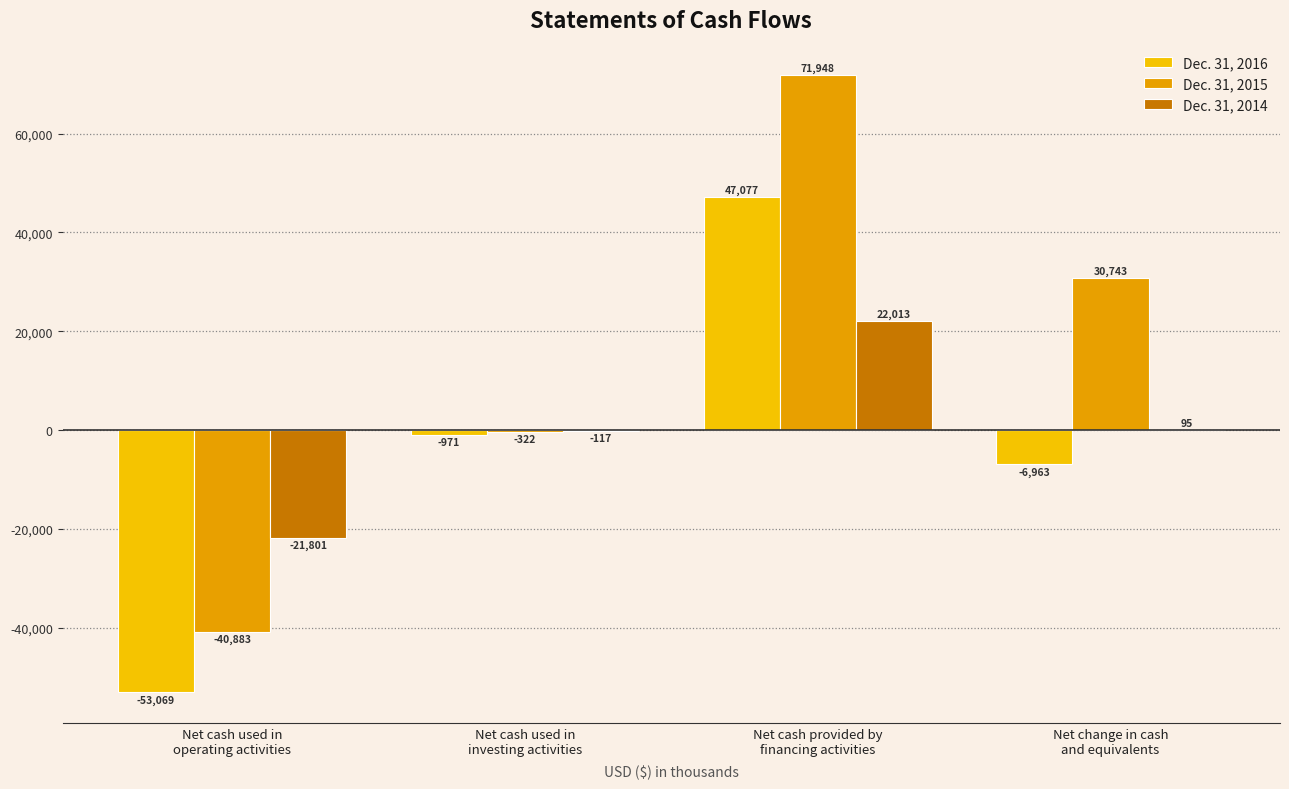

At which category is the sum across all series the highest?

Net cash provided by
financing activities